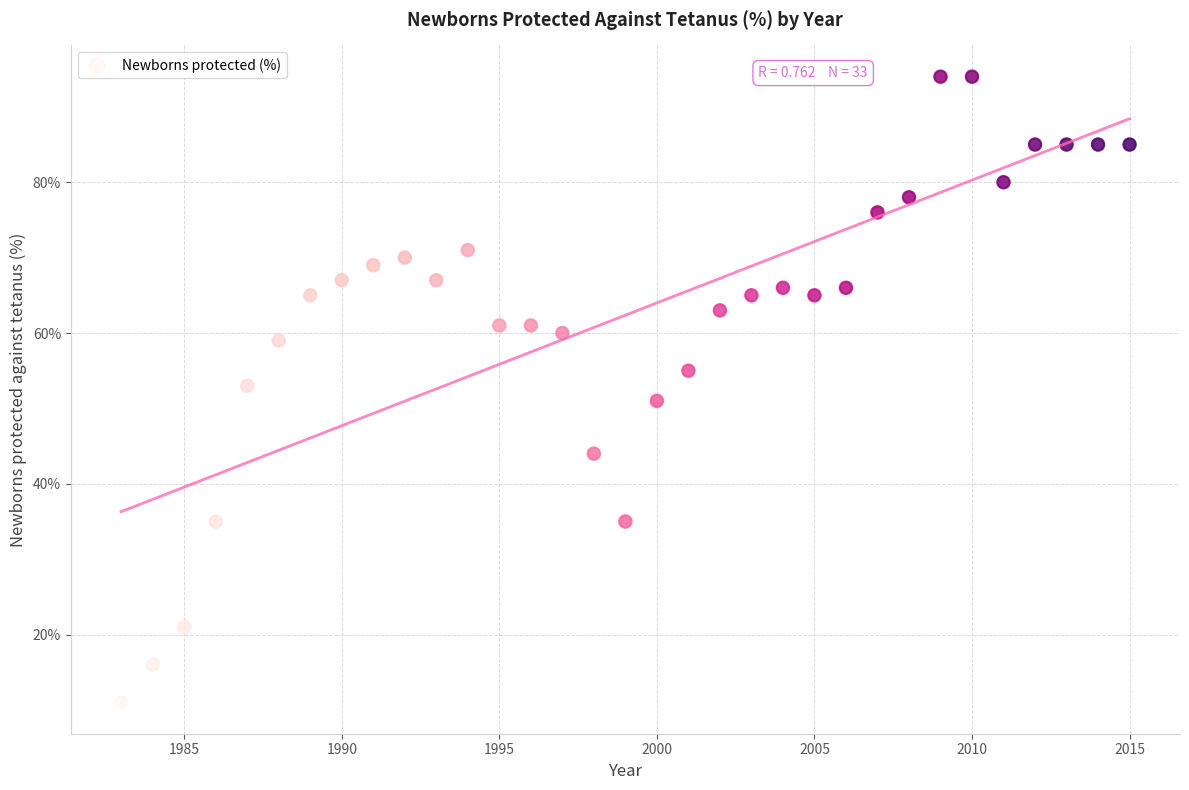

What is the range of Y values (max minus min)?

83